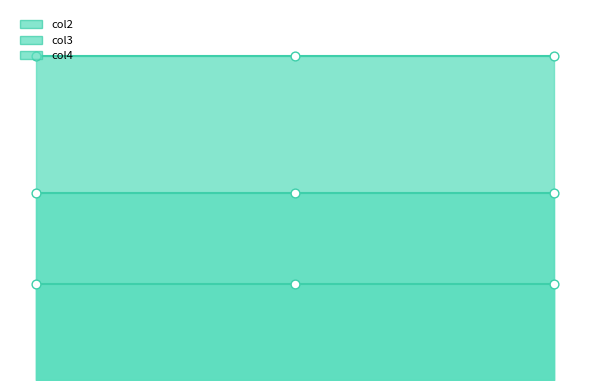

Which series contains the lowest Y value?

col2